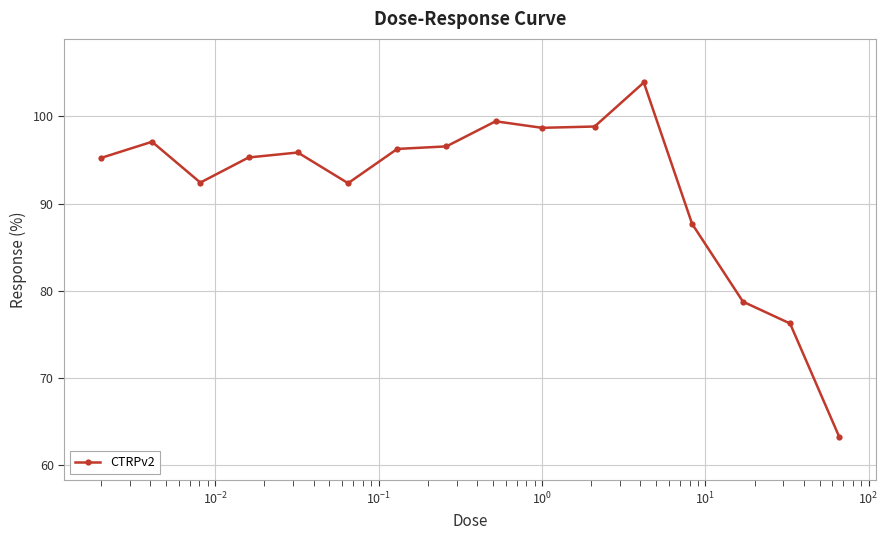

True or false: the data has more than 1 interior local peaks.

True